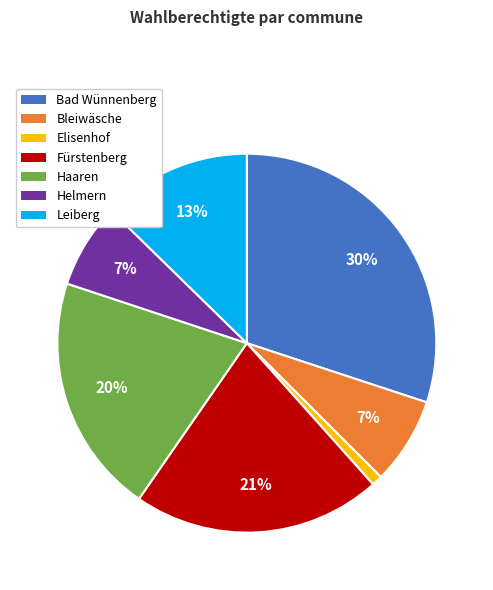

The Bad Wünnenberg slice represents 30% of the pie. True or false?

True